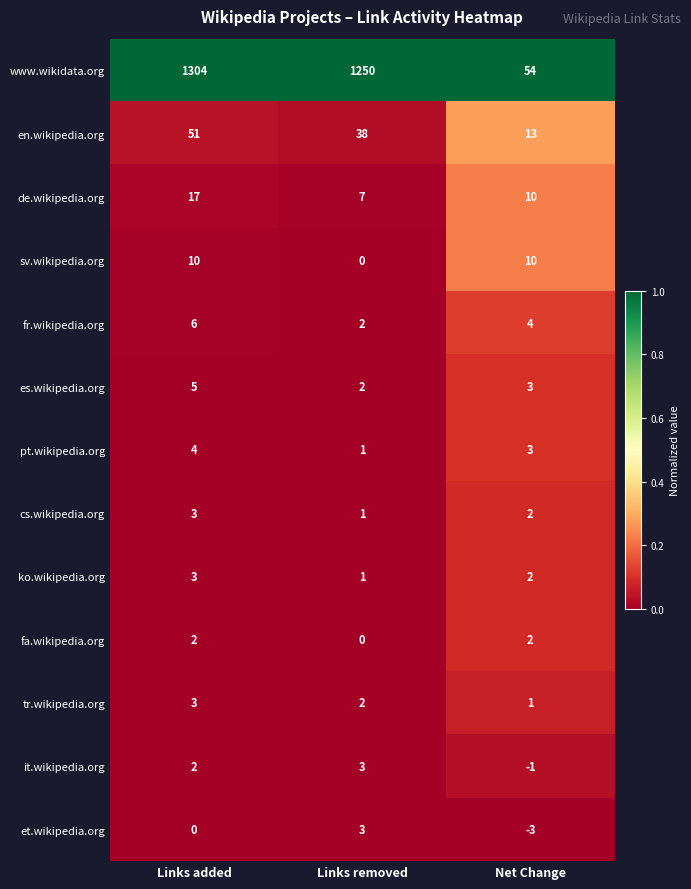

What is the sum of the en.wikipedia.org values at Links removed and Net Change?

51